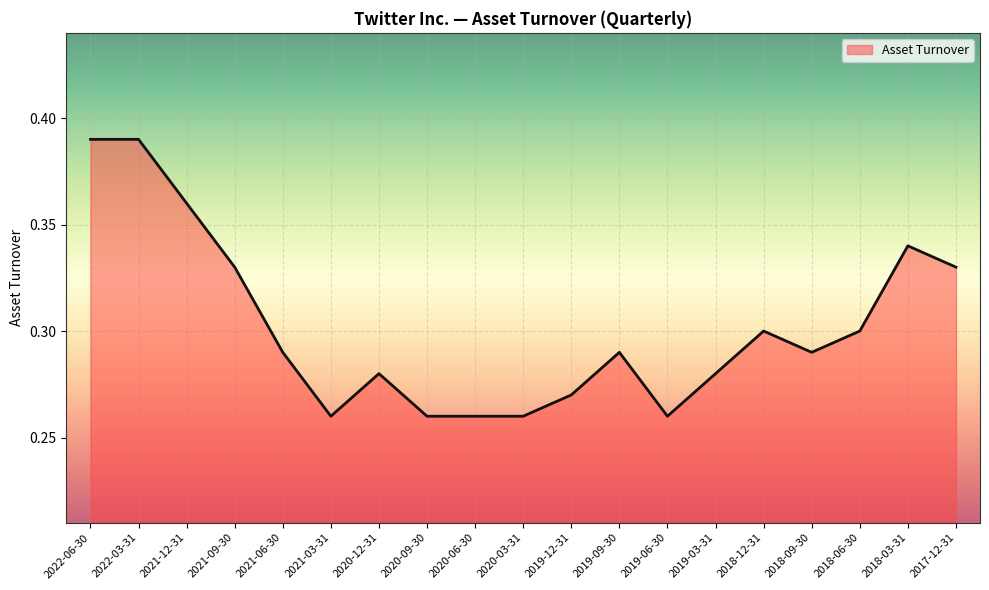

The chart shows a value of 0.2 at 2018-06-30. True or false?

False